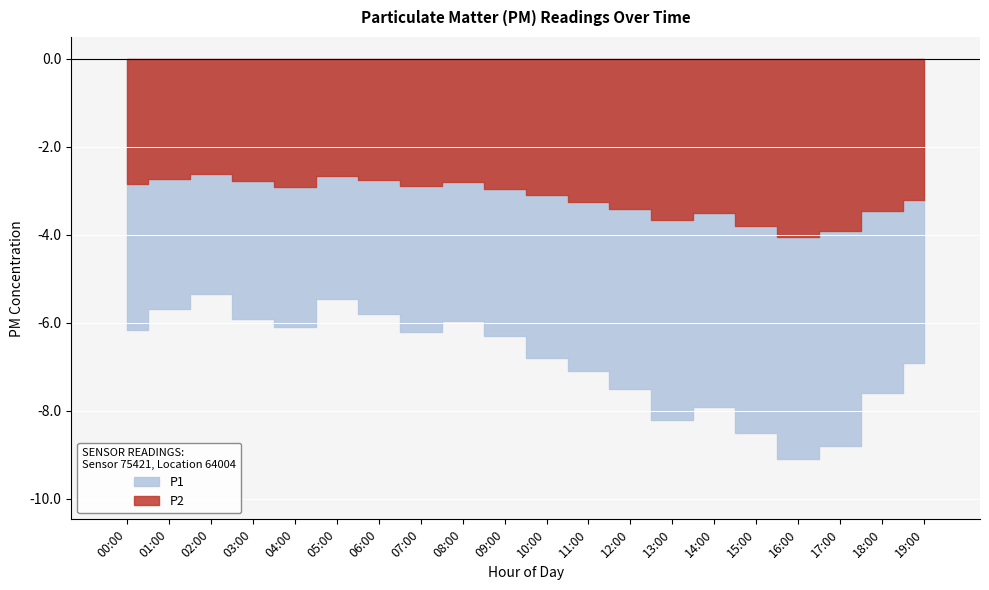

Which series has the largest range (max minus min)?

P1